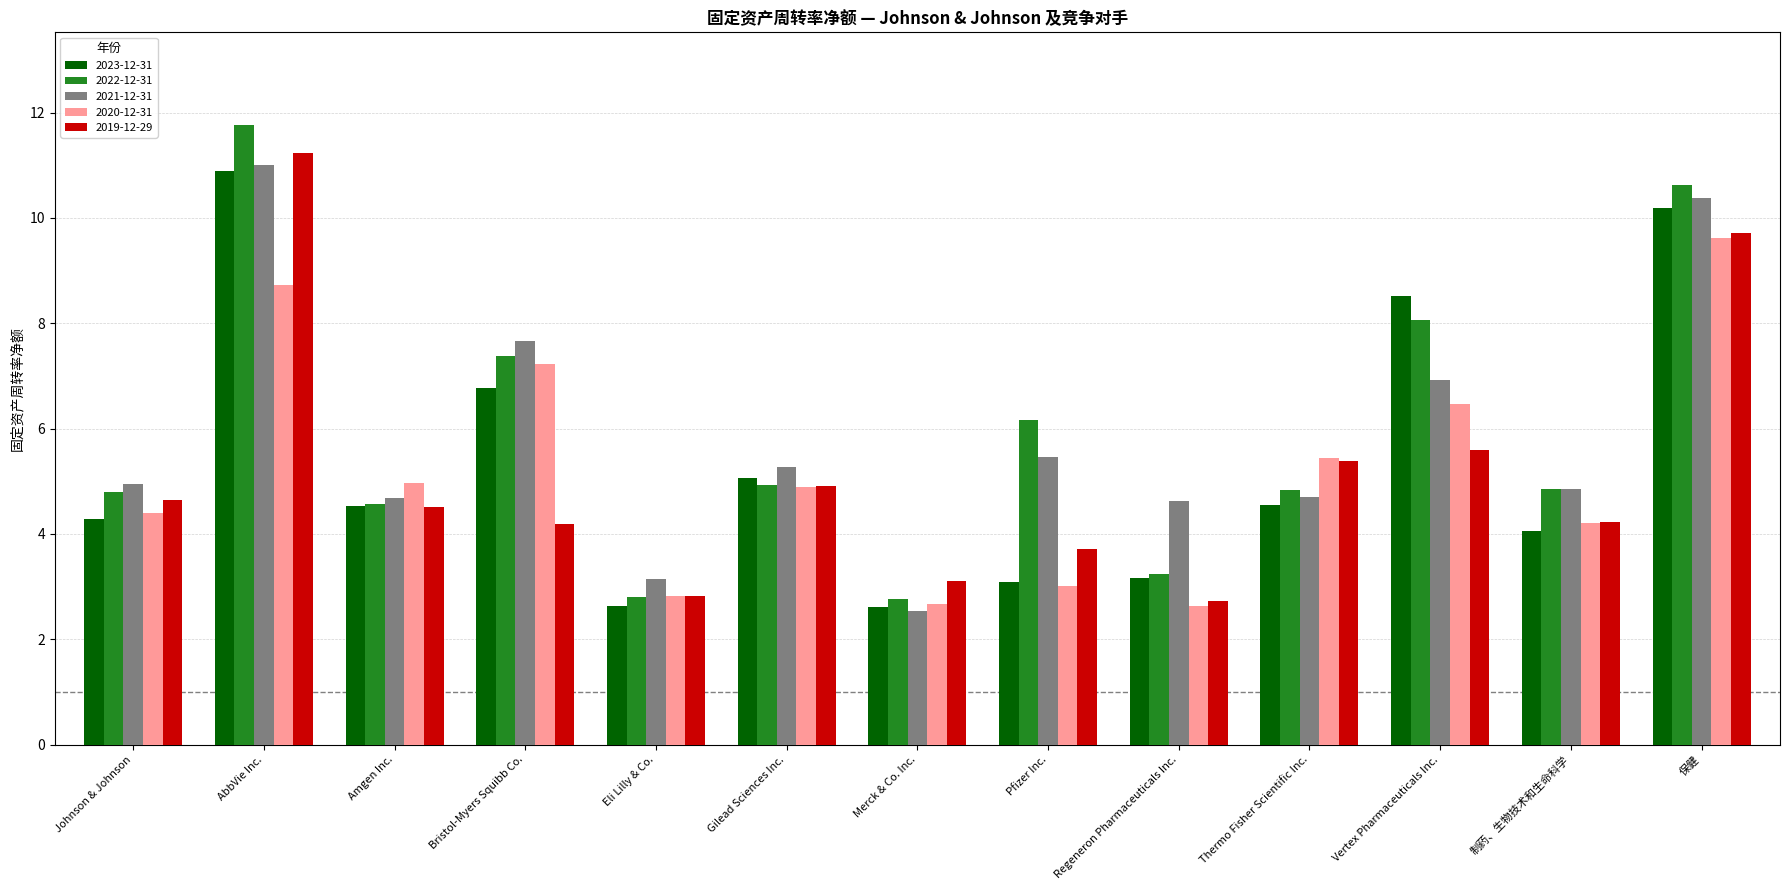

What is the approximate value of 2021-12-31 at Regeneron Pharmaceuticals Inc.?

4.6